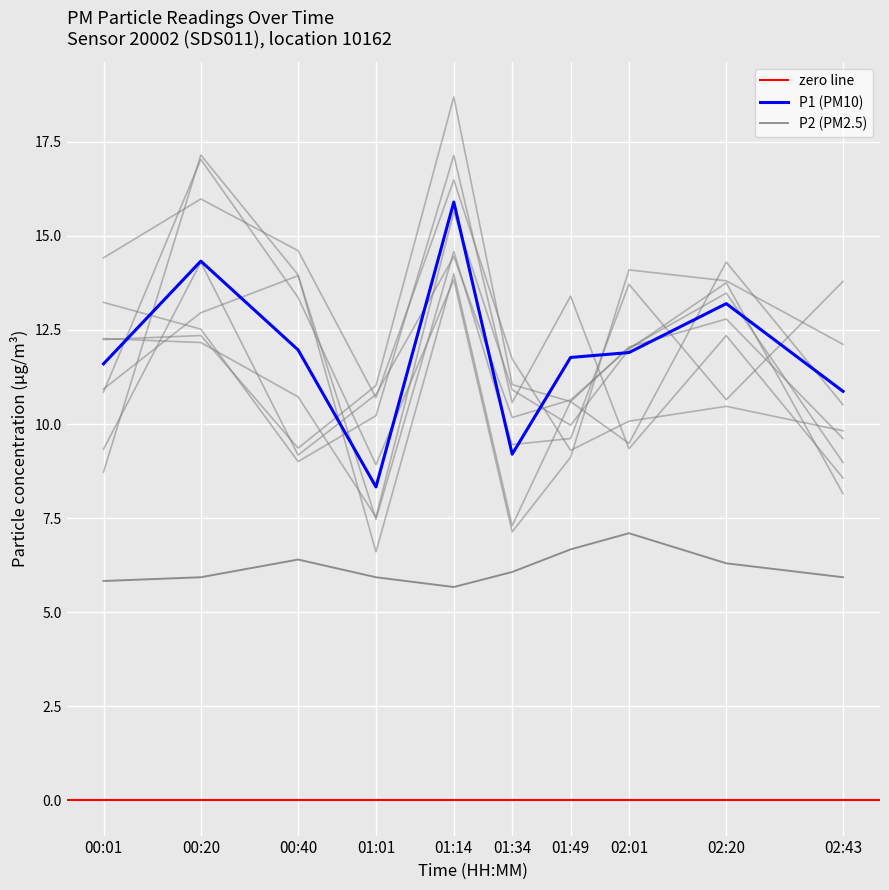

True or false: P1 (PM10) and P2 (PM2.5) cross at least once.

False